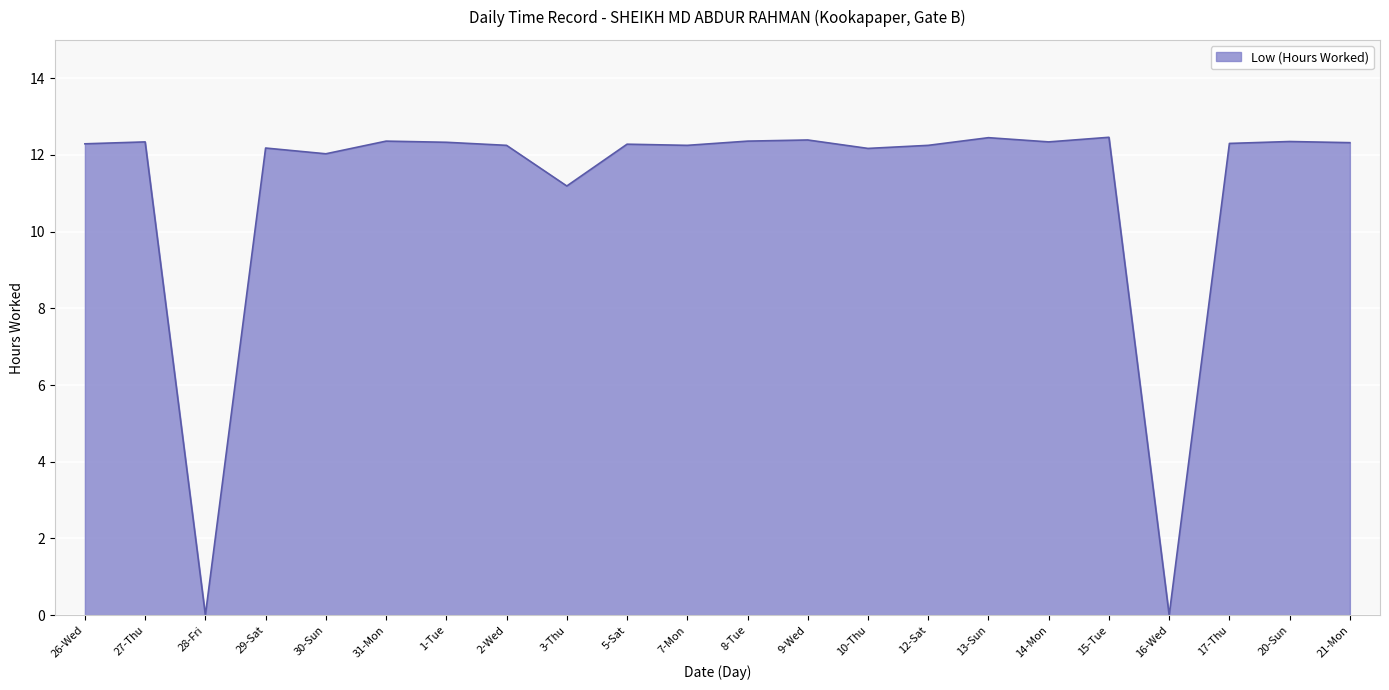

The value at 27-Thu is 19.0. True or false?

False